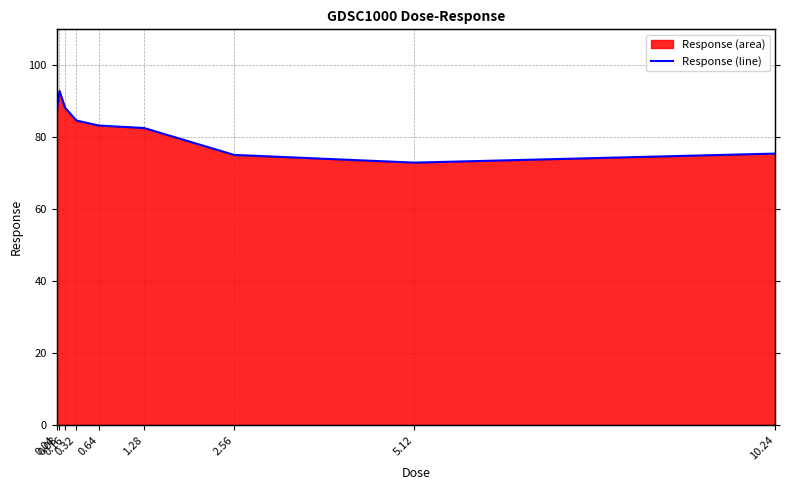

Does the chart display data point markers on the line(s)?

No